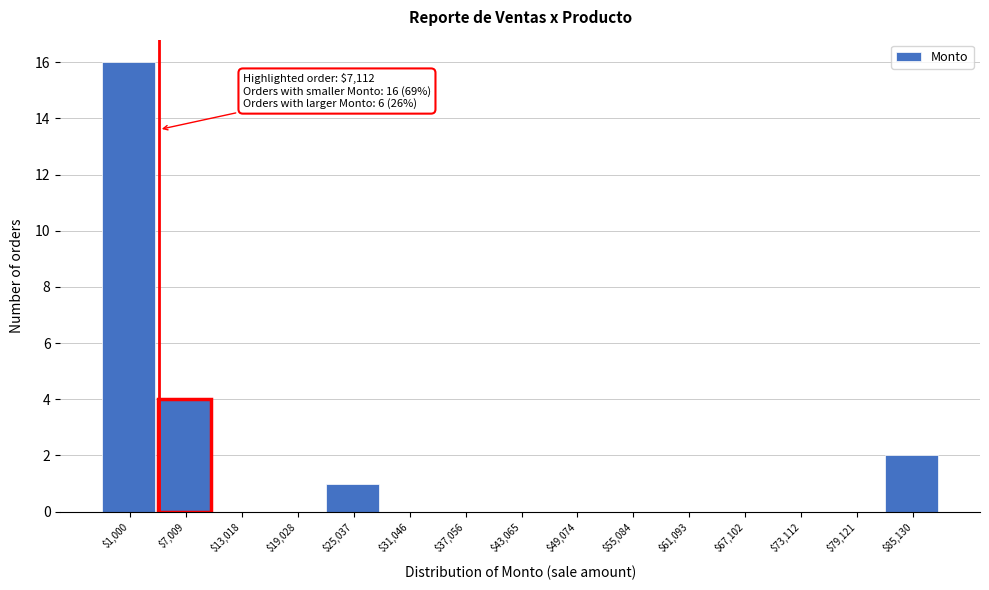

What is the maximum value shown in the chart?

16